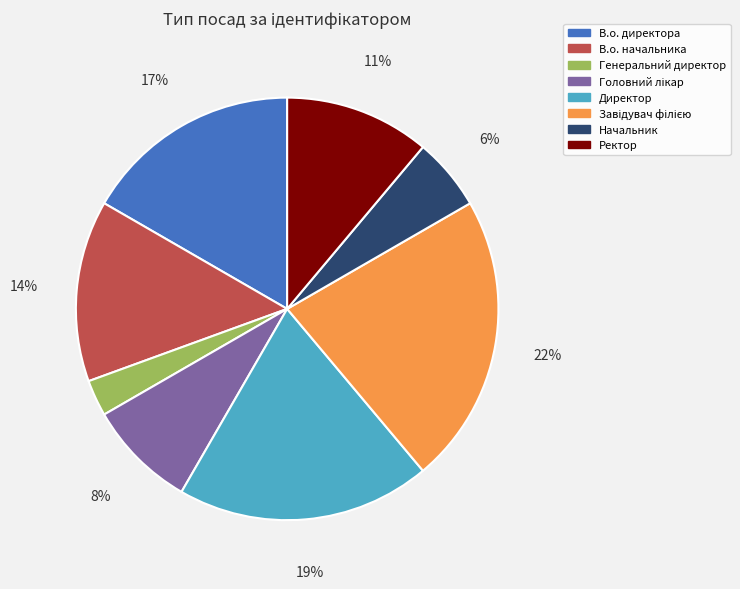

Does any single category account for the majority?

No